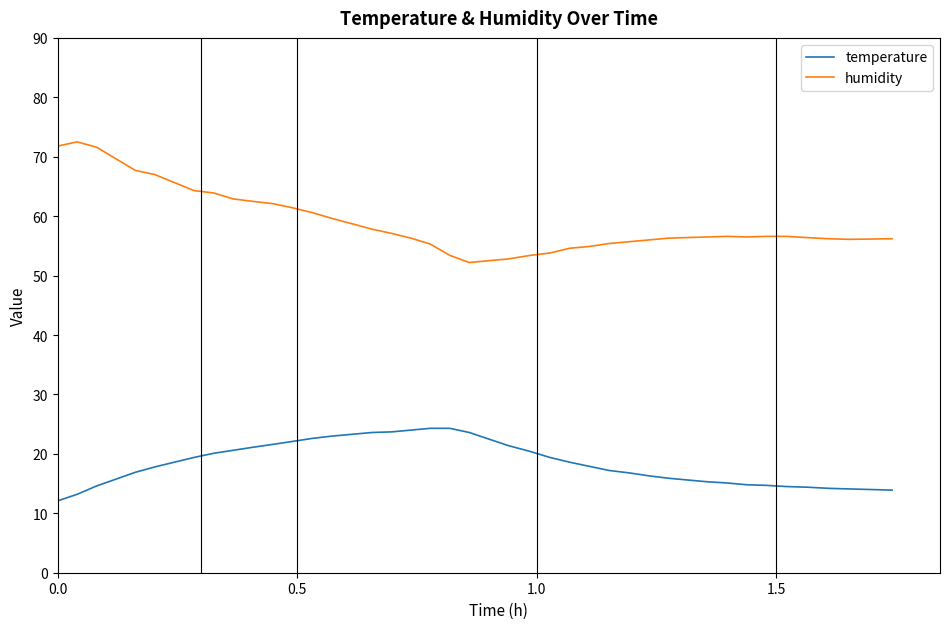

Which series has the largest range (max minus min)?

humidity